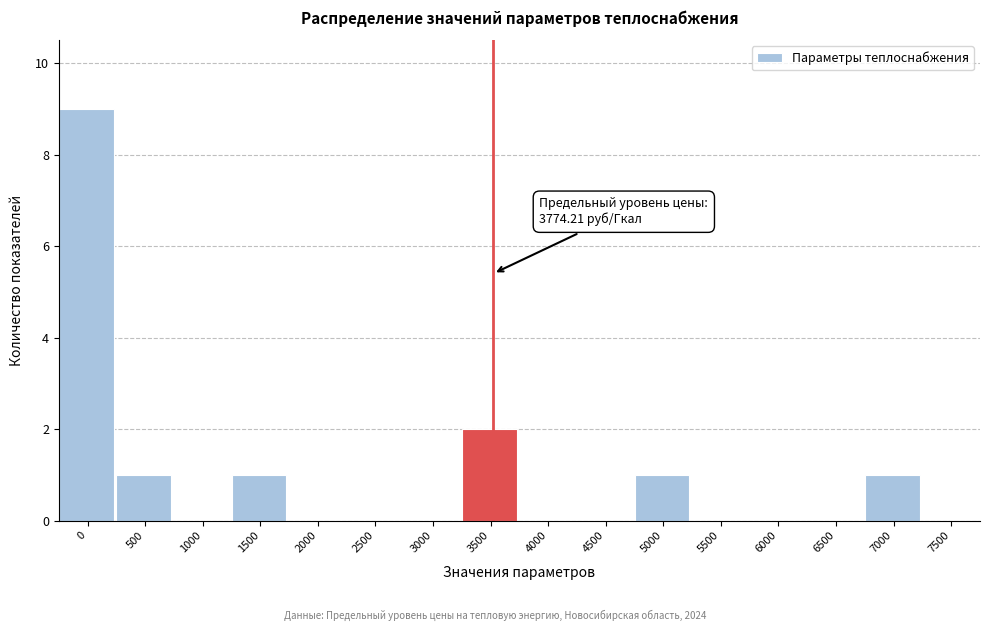

Reading left to right, extract all data points from this chart.

0=9	500=1	1000=0	1500=1	2000=0	2500=0	3000=0	3500=2	4000=0	4500=0	5000=1	5500=0	6000=0	6500=0	7000=1	7500=0